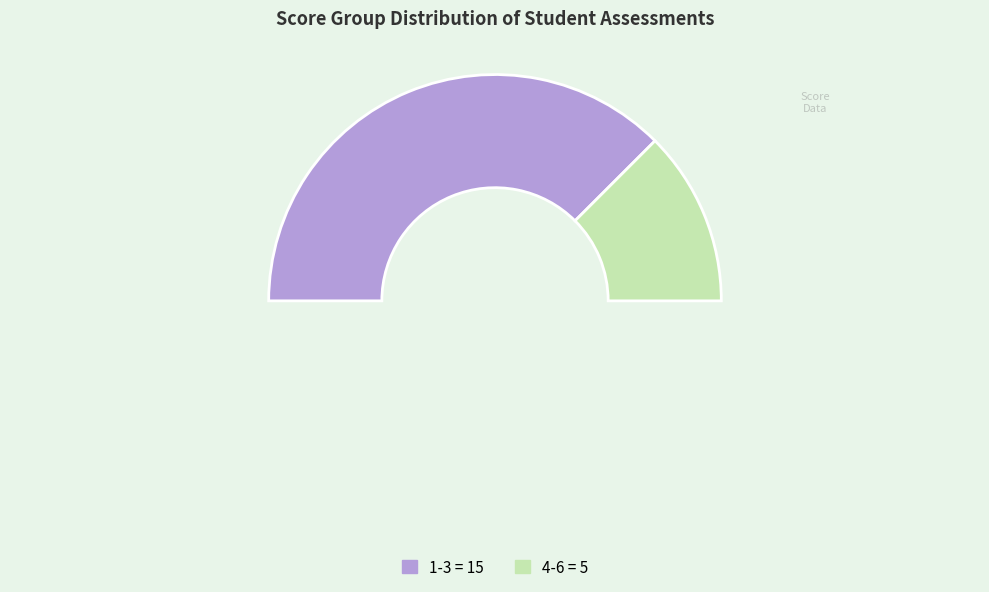

Approximately how many times larger is the value at 4-6 compared to 1-3?

0.3